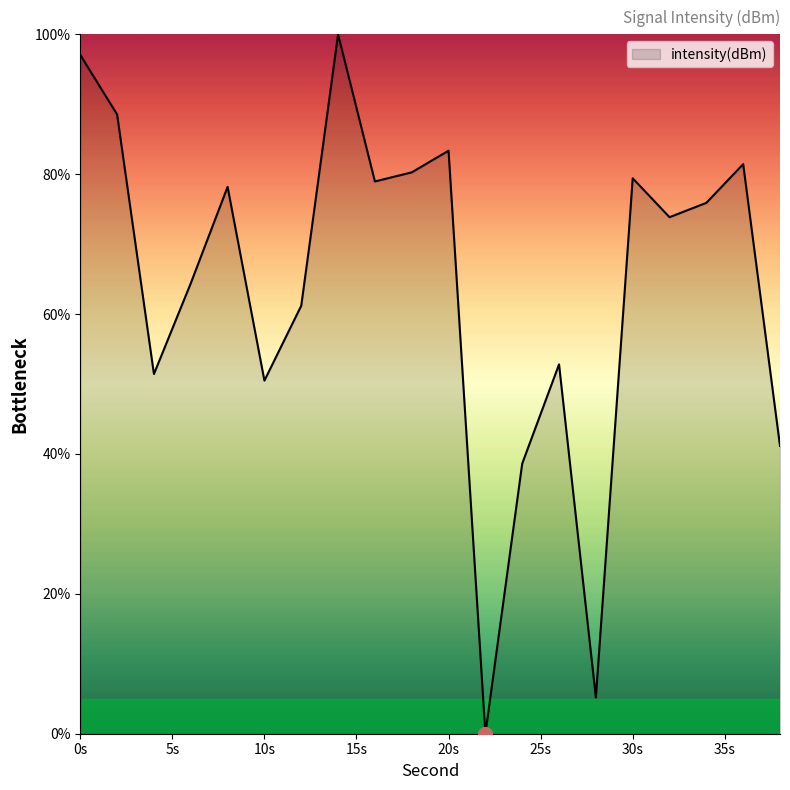

How many series are shown in this chart?

1